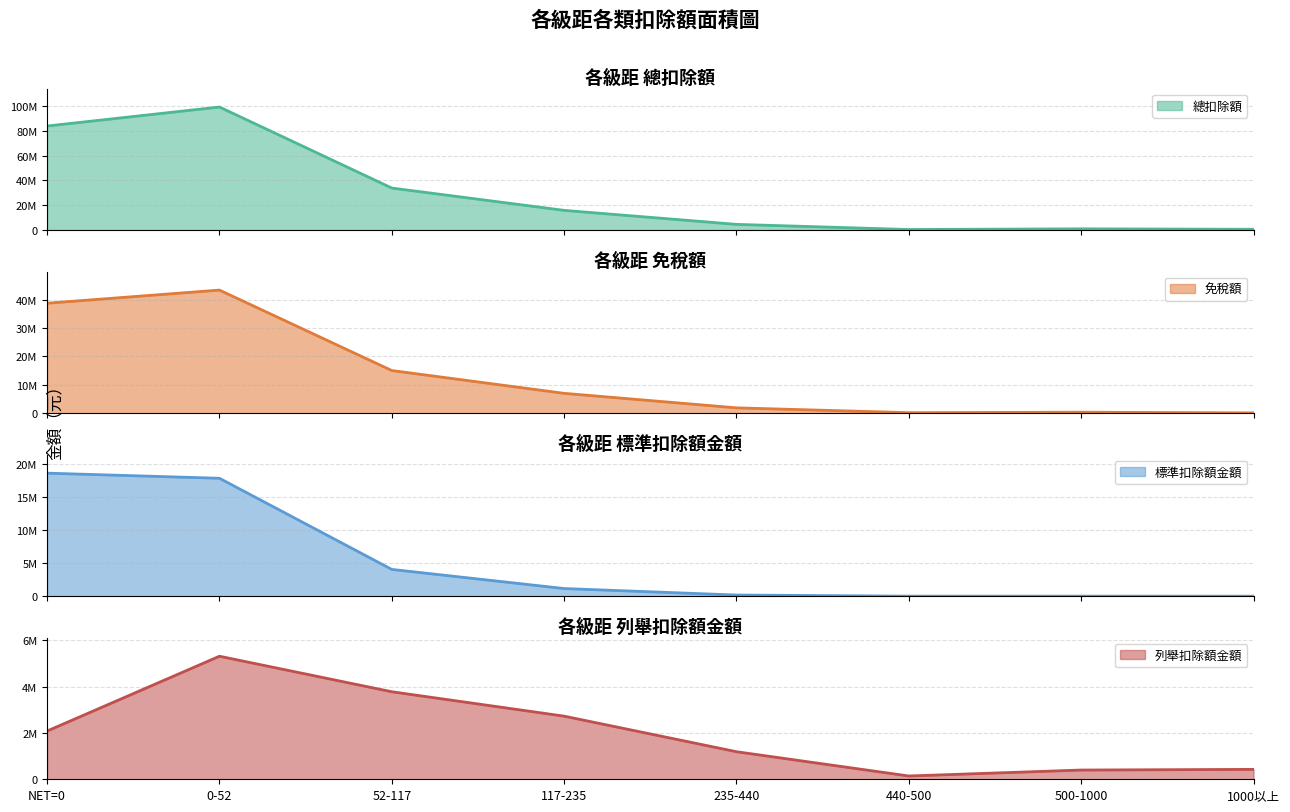

What is the difference between the maximum and second lowest values in the 列舉扣除額金額 series?

4910857